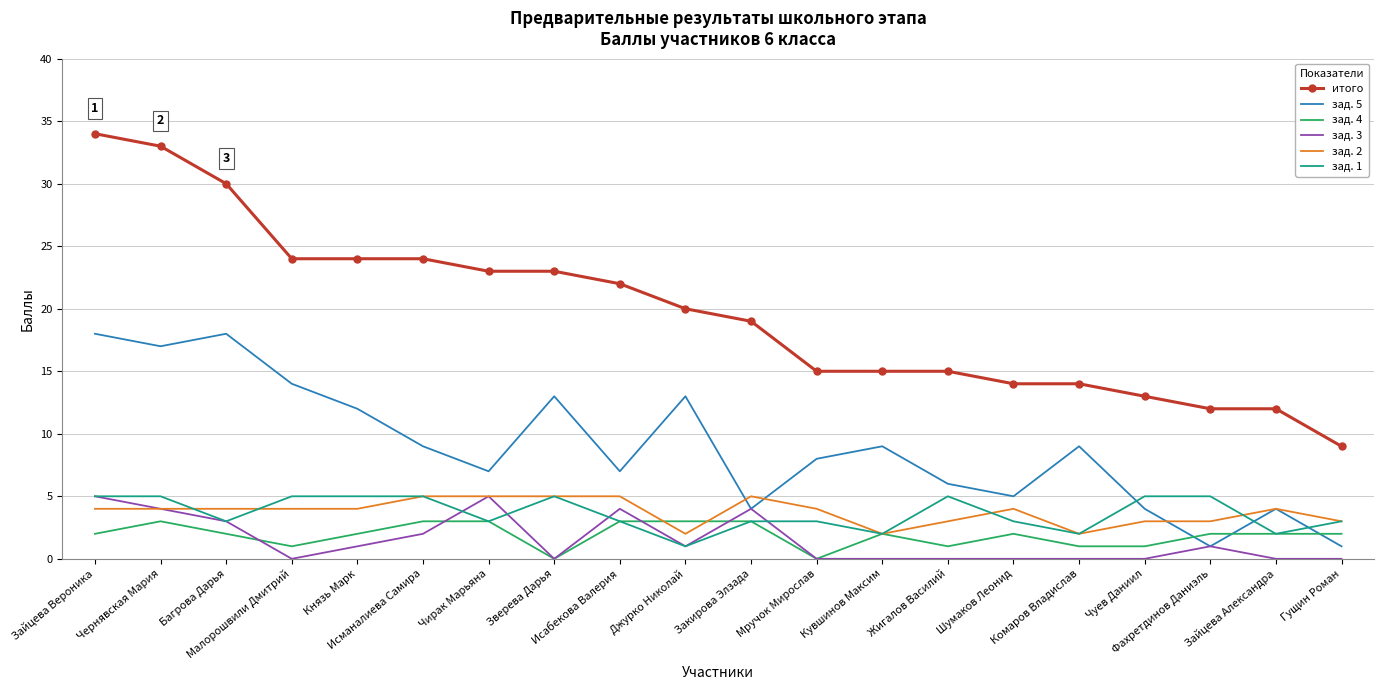

Count the number of categories in the chart.

20